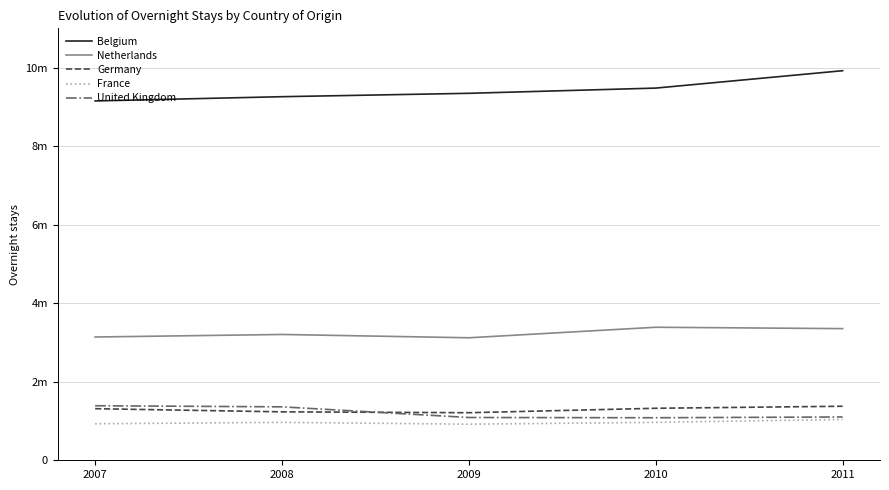

At which label does Netherlands reach its minimum?

2009